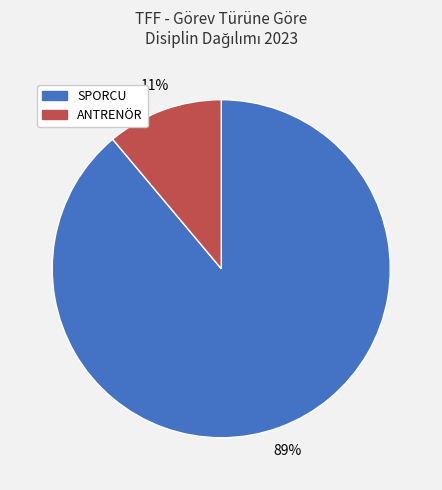

Combined, do ANTRENÖR and SPORCU account for over 50%?

Yes